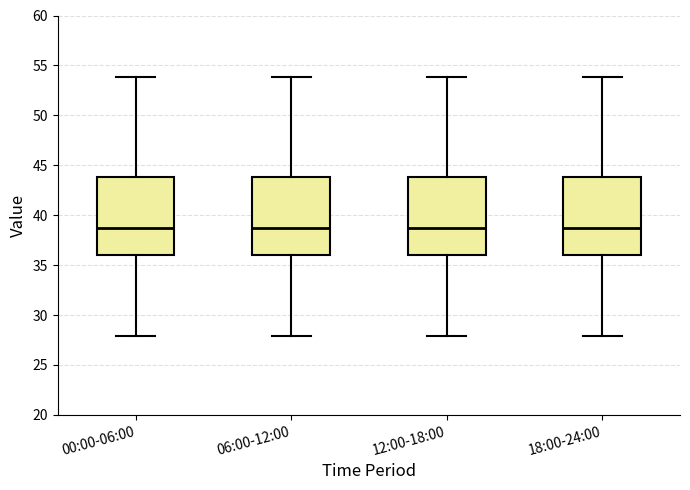

Reading left to right, transcribe this box plot: for each box, give where its median line is, the range the box spans, and where its two whiskers end, as read against the y-axis. The values are not printed on the chart, so give them approximately, as read against the axis.

00:00-06:00: median 38.5, box 36.0 to 44.0, whiskers 28.0 to 54.0
06:00-12:00: median 38.5, box 36.0 to 44.0, whiskers 28.0 to 54.0
12:00-18:00: median 38.5, box 36.0 to 44.0, whiskers 28.0 to 54.0
18:00-24:00: median 38.5, box 36.0 to 44.0, whiskers 28.0 to 54.0